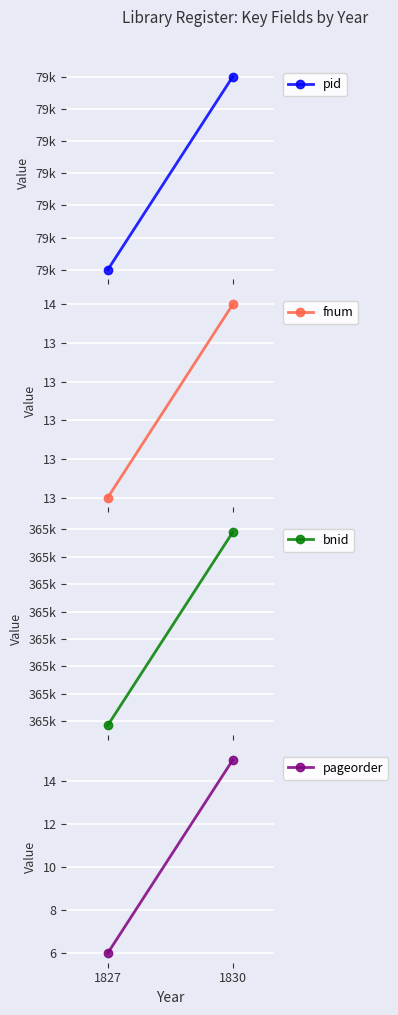

The value of bnid at 1827 is 526653. True or false?

False